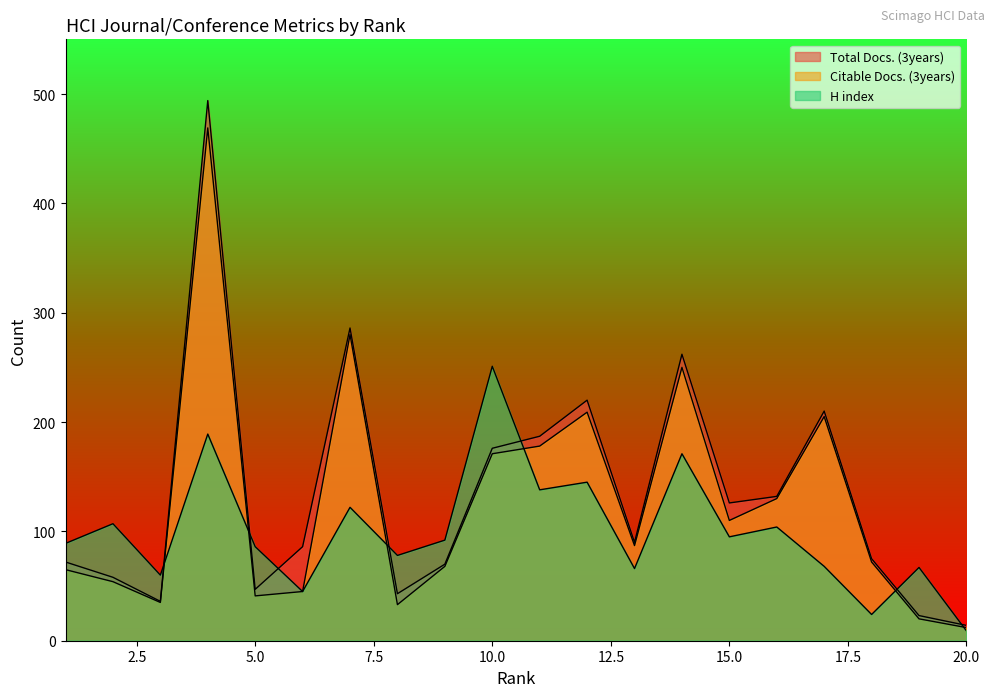

What is the value of the Citable Docs. (3years) point at the 7th from the left?

280